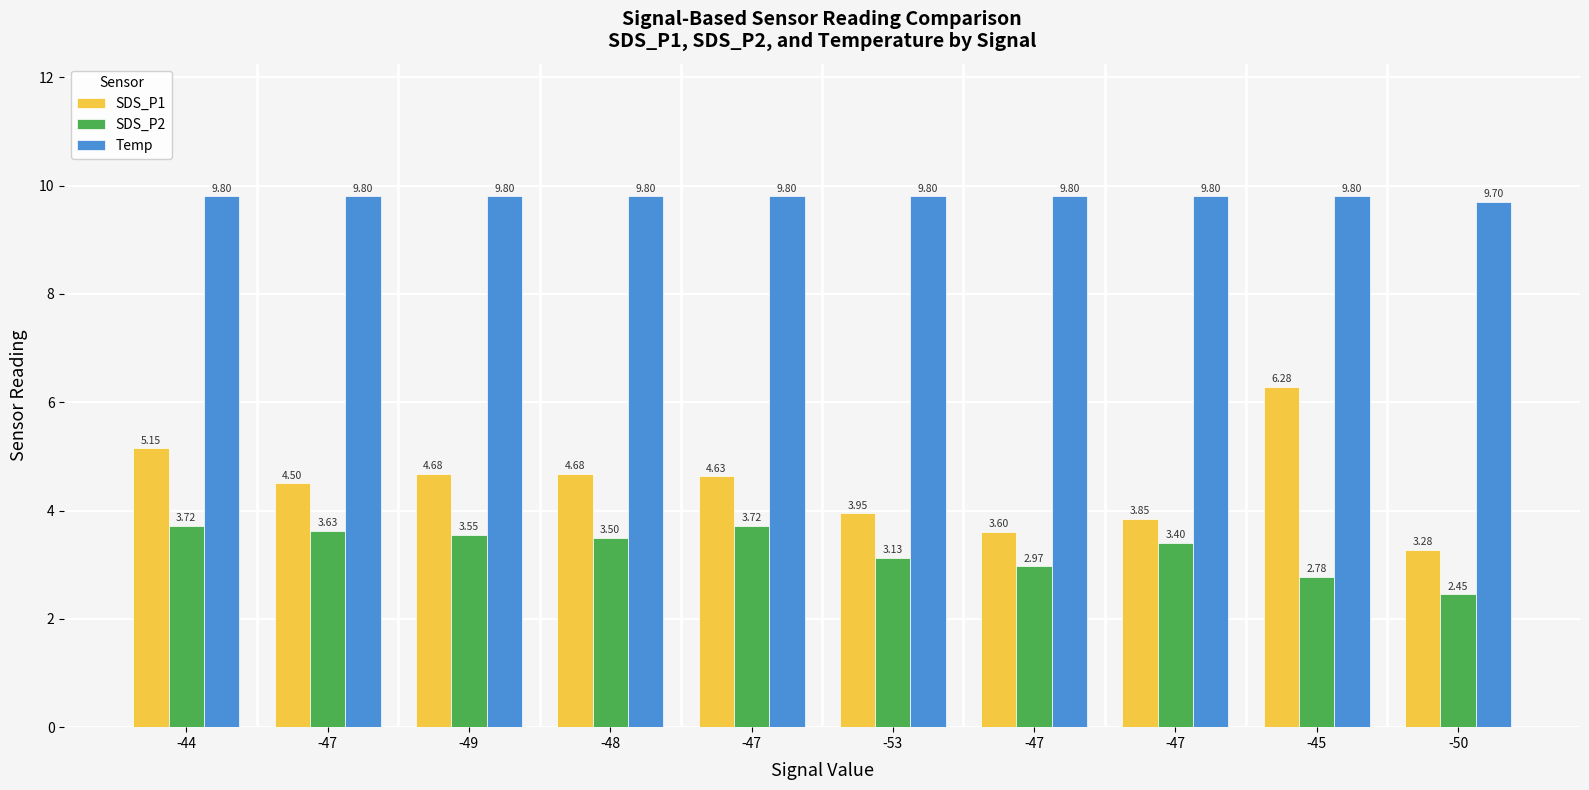

How many bars are there in each group?

3